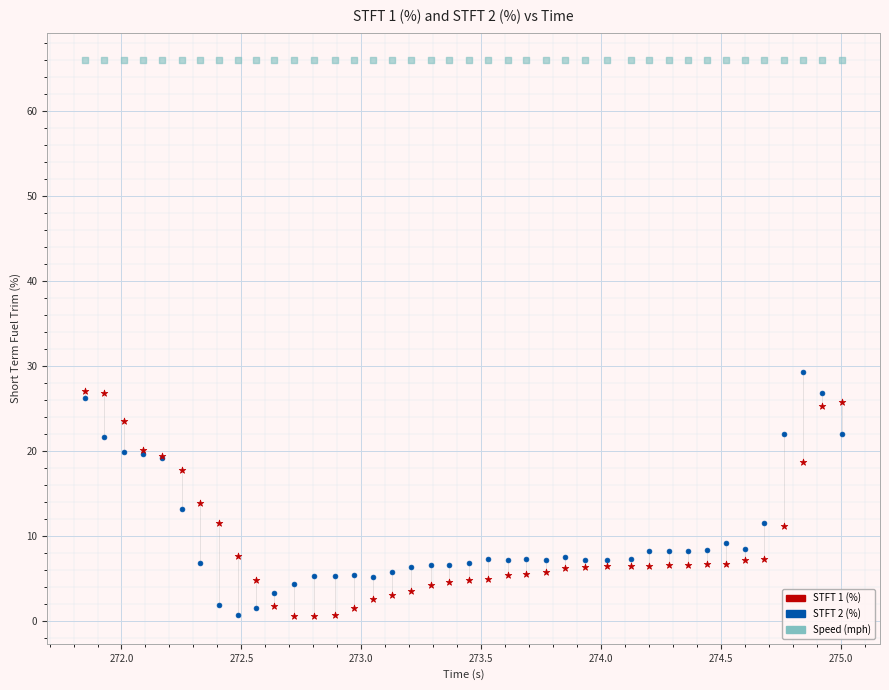

Which series contains the highest Y value?

Speed (mph)